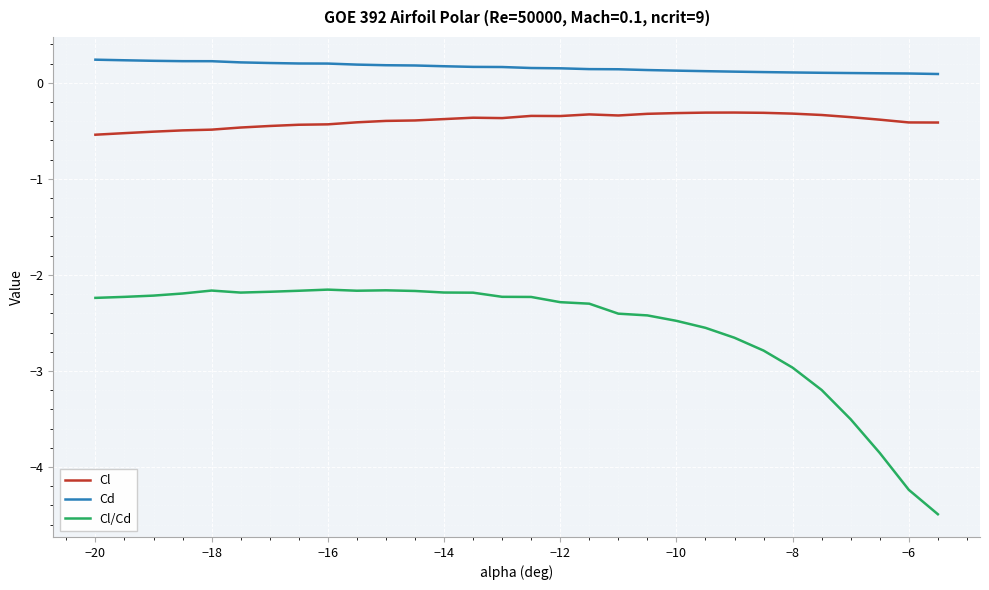

Rank the series by their average value, from highest to lowest.

Cd, Cl, Cl/Cd